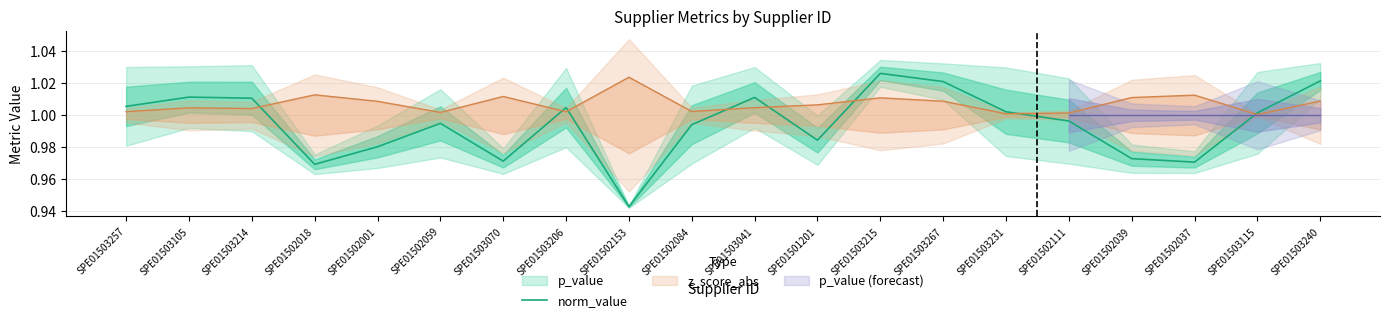

The value at SPE01503240 is 1.0. True or false?

True